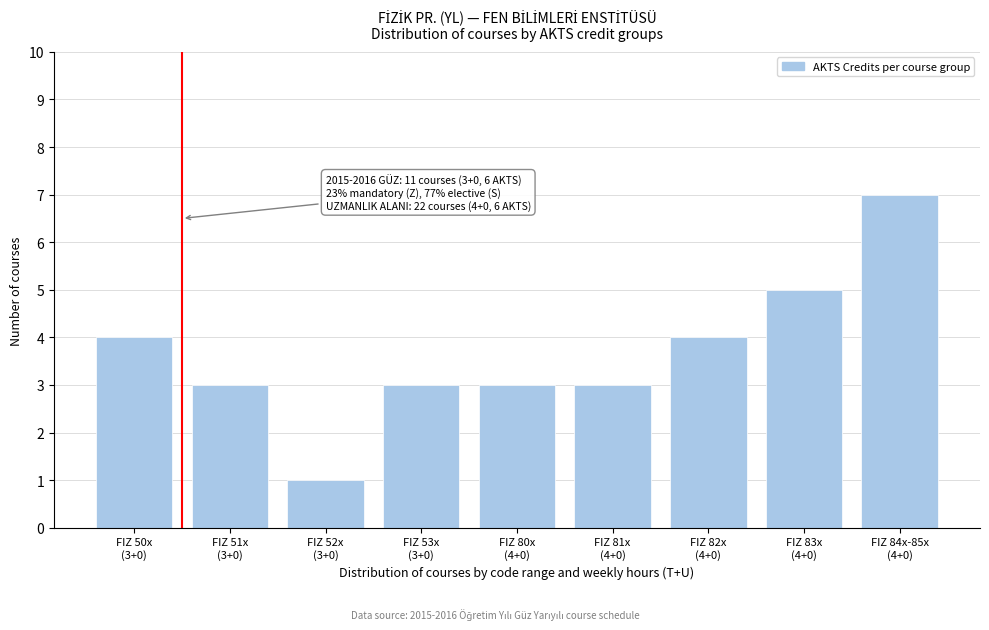

Reading left to right, transcribe all the data shown in this chart.

4	3	1	3	3	3	4	5	7